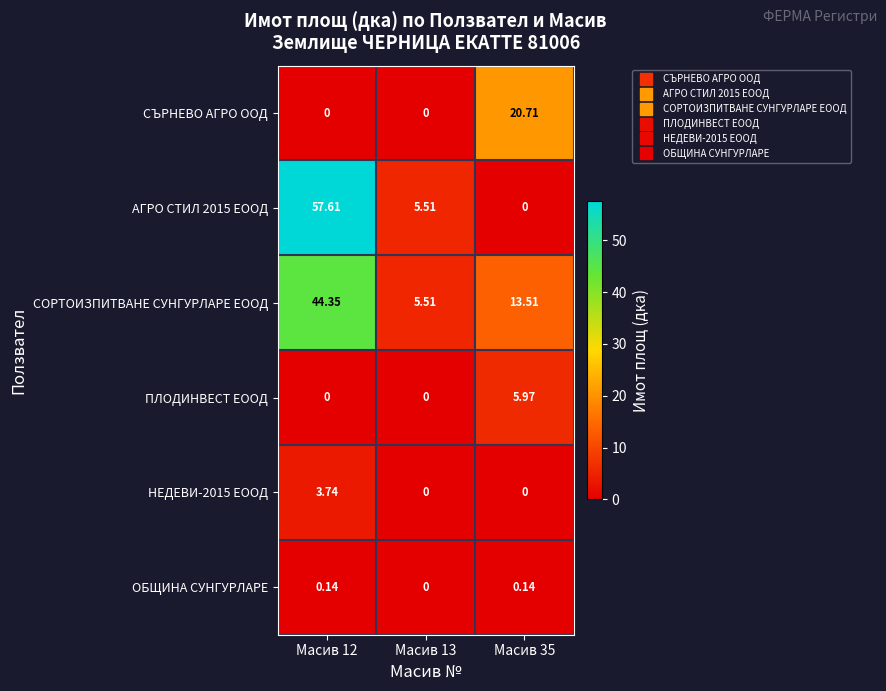

What is the total value across all series at Масив 35?

40.3